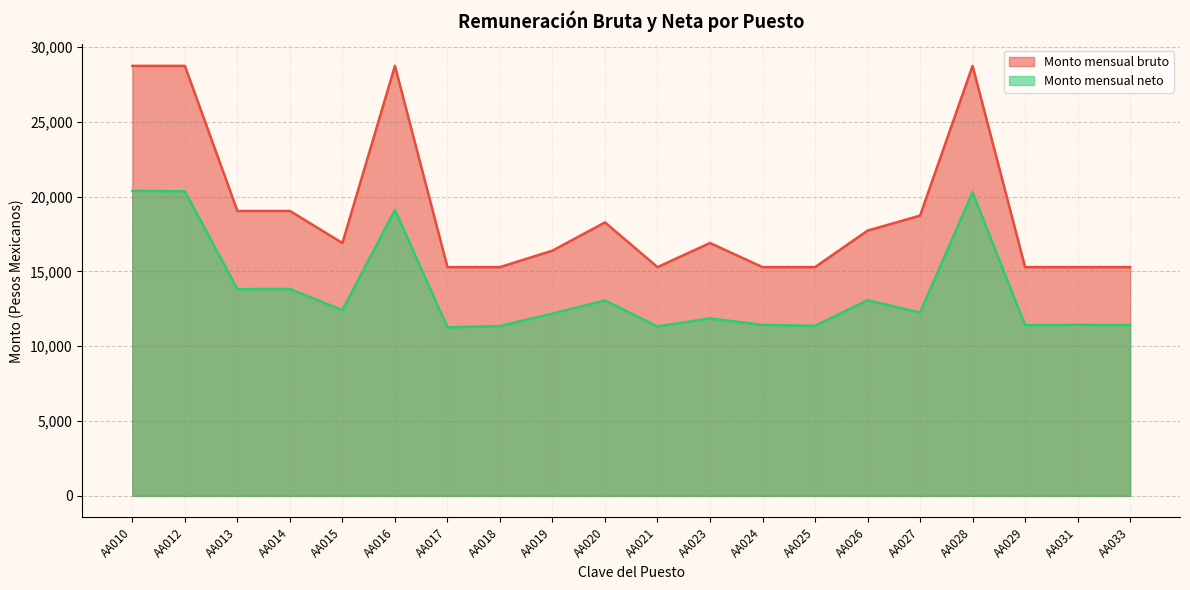

What is the sum of the Monto mensual bruto values at AA025 and AA026?

33005.4